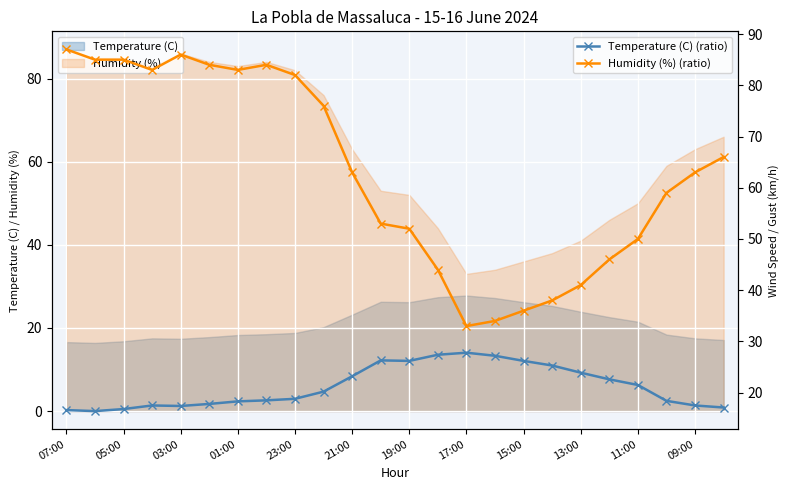

What is the label of the 16th point from the left?

15